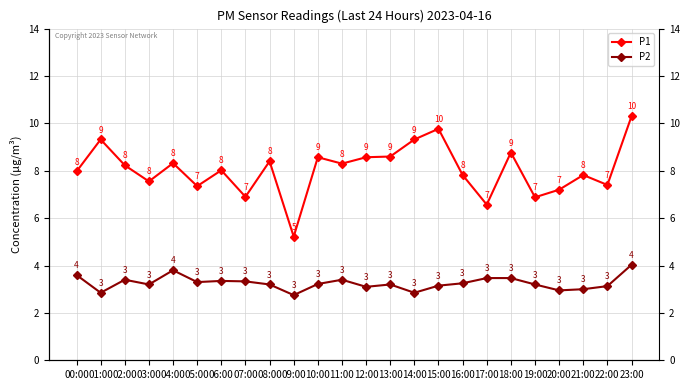

Reading left to right, extract all data points from this chart.

P1: 00:00=8.0	01:00=9.3	02:00=8.2	03:00=7.5	04:00=8.3	05:00=7.3	06:00=8.0	07:00=6.9	08:00=8.4	09:00=5.2	10:00=8.6	11:00=8.3	12:00=8.6	13:00=8.6	14:00=9.3	15:00=9.8	16:00=7.8	17:00=6.6	18:00=8.8	19:00=6.9	20:00=7.2	21:00=7.8	22:00=7.4	23:00=10.3
P2: 00:00=3.6	01:00=2.9	02:00=3.4	03:00=3.2	04:00=3.8	05:00=3.3	06:00=3.4	07:00=3.3	08:00=3.2	09:00=2.8	10:00=3.2	11:00=3.4	12:00=3.1	13:00=3.2	14:00=2.9	15:00=3.1	16:00=3.2	17:00=3.5	18:00=3.5	19:00=3.2	20:00=3.0	21:00=3.0	22:00=3.1	23:00=4.0